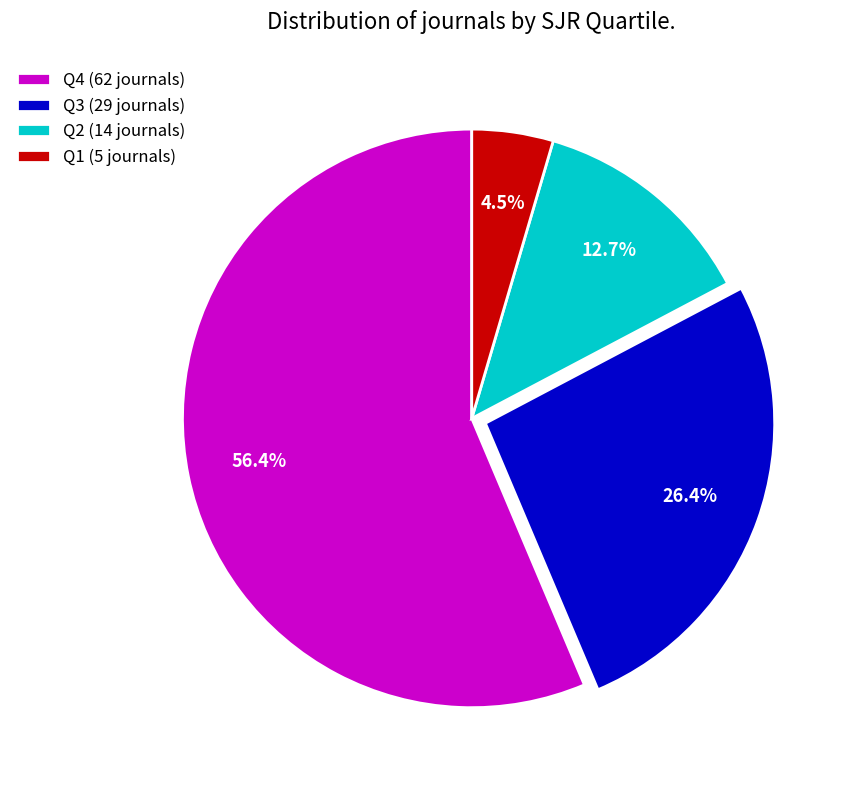

What percentage is the Q2 slice, to the nearest percent?

13%